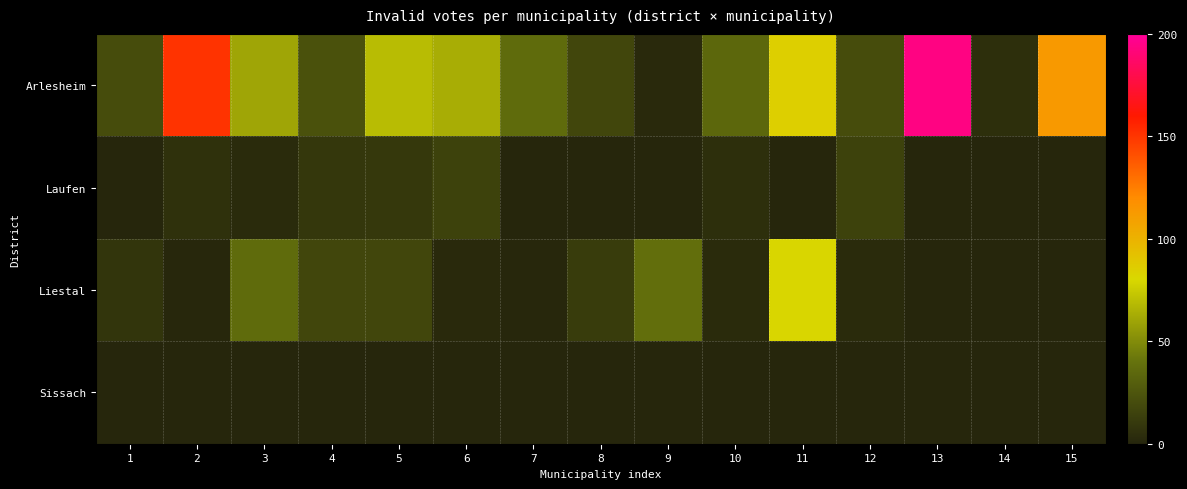

Rank the series by their maximum value, from highest to lowest.

Arlesheim, Liestal, Laufen, Sissach